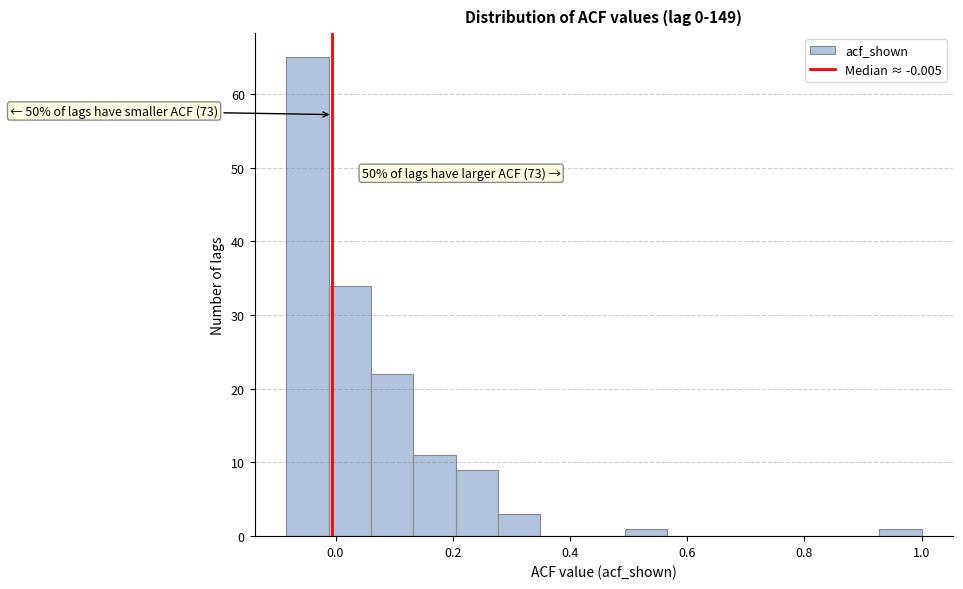

Around what value on the x-axis is the tallest bar? Give the approximate position of its centre, as read against the axis.

-0.04